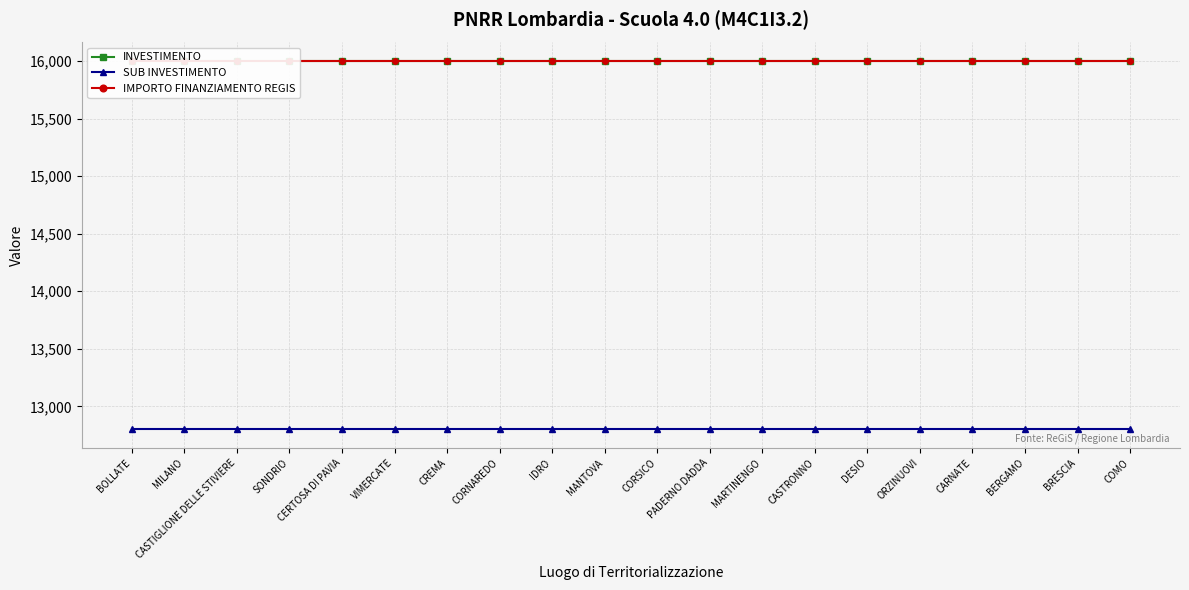

What is the label of the 10th point from the left?

MANTOVA